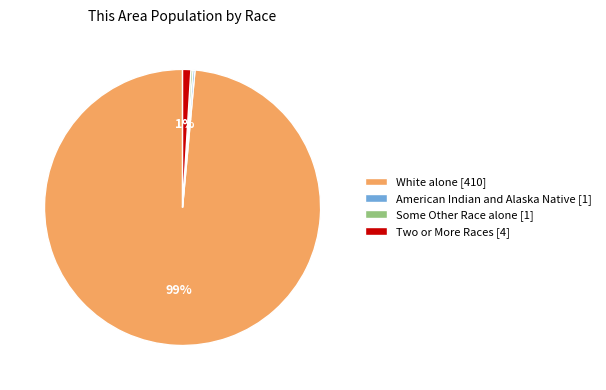

Which slice is the largest?

White alone [410]